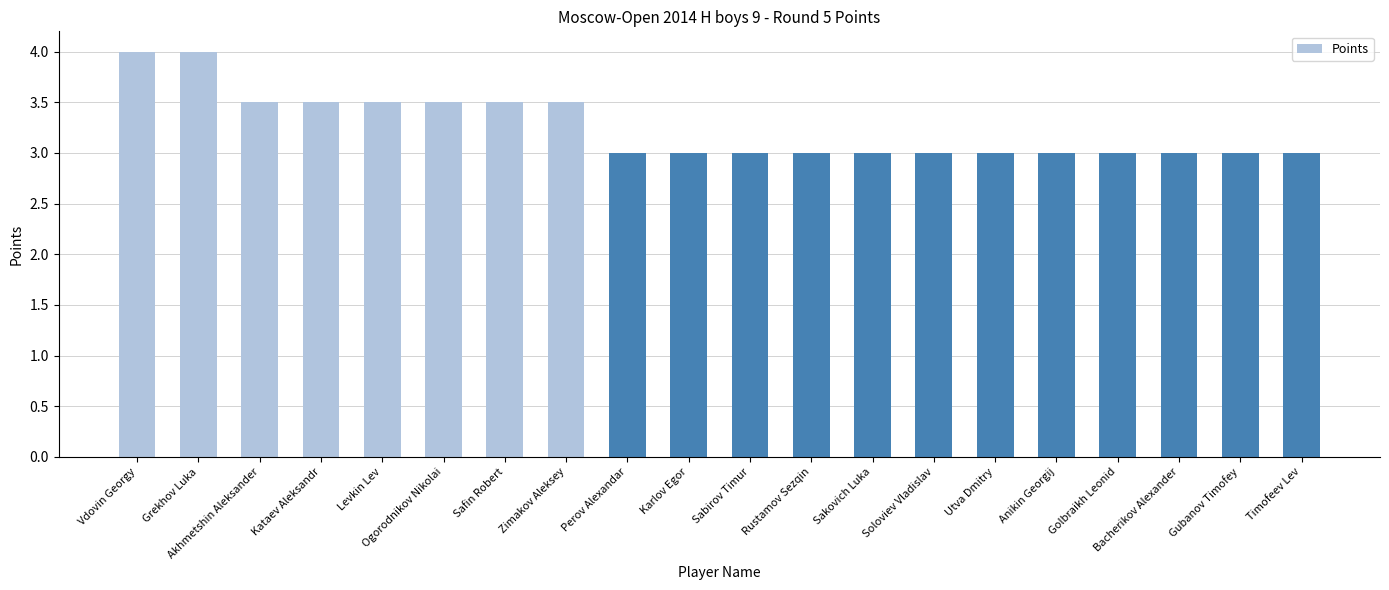

What is the minimum value shown in the chart?

3.0